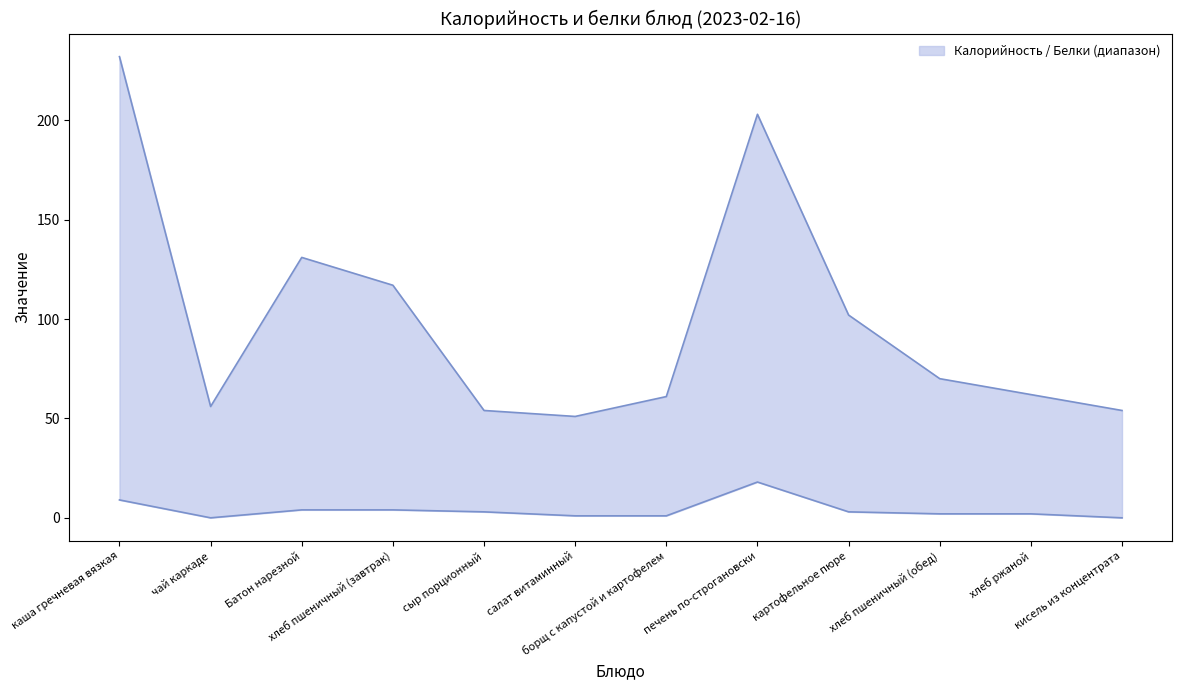

Reading left to right, list all the values displayed in this chart.

Калорийность: каша гречневая вязкая=232	чай каркаде=56	Батон нарезной=131	хлеб пшеничный (завтрак)=117	сыр порционный=54	салат витаминный=51	борщ с капустой и картофелем=61	печень по-строгановски=203	картофельное пюре=102	хлеб пшеничный (обед)=70	хлеб ржаной=62	кисель из концентрата=54
Белки: каша гречневая вязкая=9	чай каркаде=0	Батон нарезной=4	хлеб пшеничный (завтрак)=4	сыр порционный=3	салат витаминный=1	борщ с капустой и картофелем=1	печень по-строгановски=18	картофельное пюре=3	хлеб пшеничный (обед)=2	хлеб ржаной=2	кисель из концентрата=0